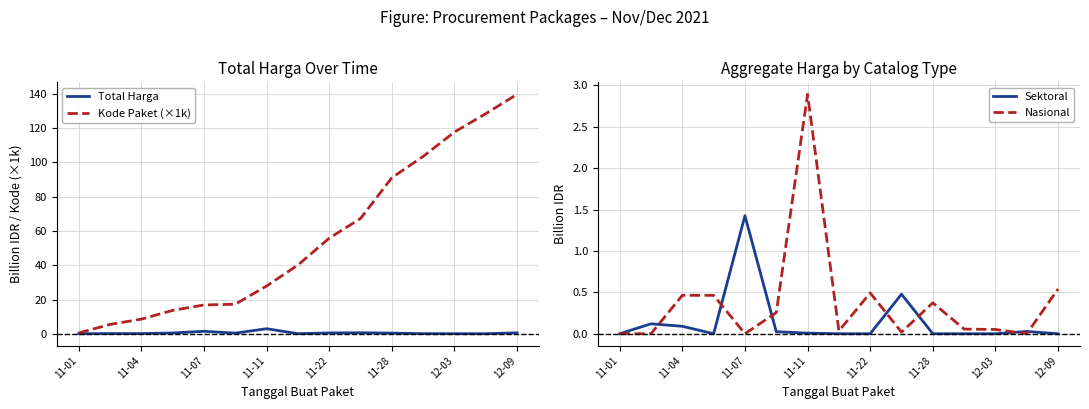

Reading left to right, extract all data points from this chart.

Total Harga: 0.0	0.1	0.1	0.5	1.4	0.4	2.9	0.0	0.5	0.6	0.4	0.1	0.1	0.0	0.6
Kode Paket (×1k): 0.5	5.4	8.5	13.7	16.8	17.2	27.9	40.1	55.8	67.3	91.1	103.5	117.8	128.5	139.8
Sektoral: 0.0	0.1	0.1	0.0	1.4	0.0	0.0	0.0	0.0	0.5	0.0	0.0	0.0	0.0	0.0
Nasional: 0.0	0.0	0.5	0.5	0.0	0.3	2.9	0.0	0.5	0.0	0.4	0.1	0.1	0.0	0.5